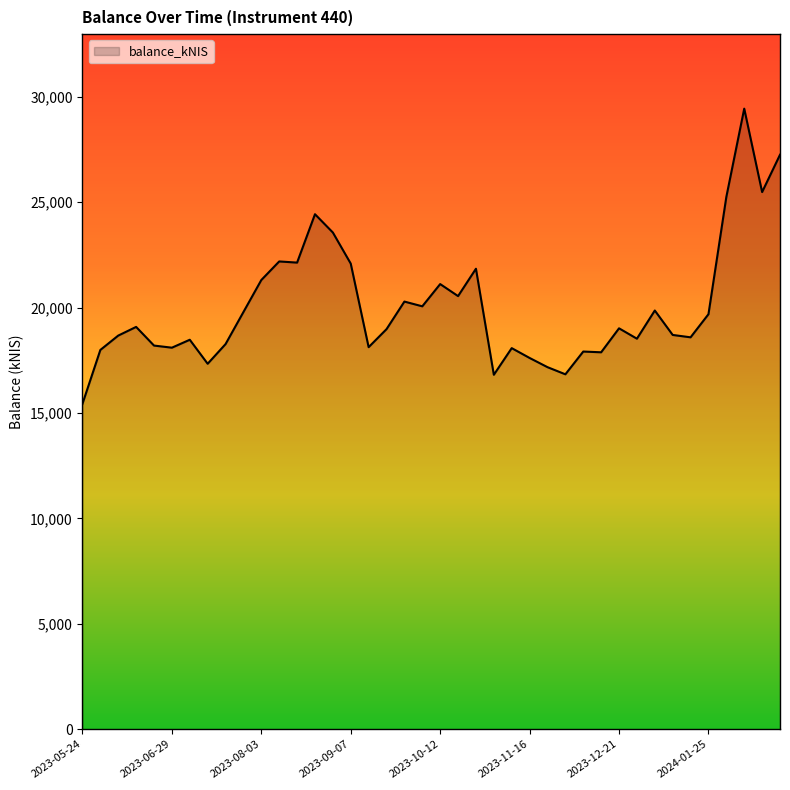

What is the greatest value displayed?

29434.4